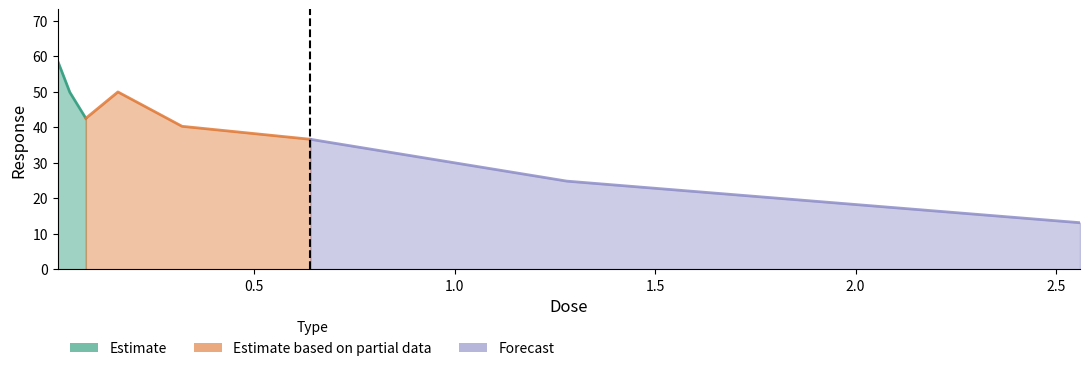

What is the minimum value shown in the chart?

13.1